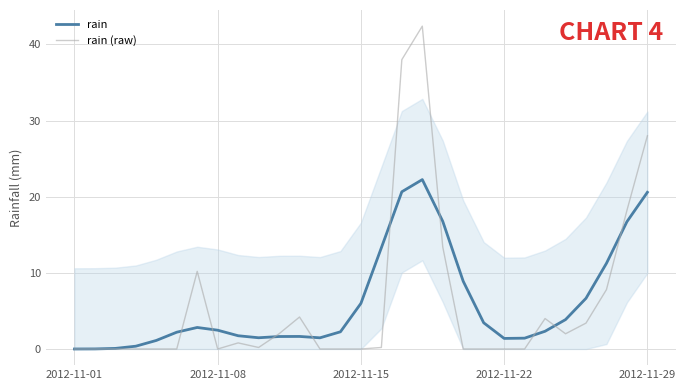

The value of rain at 17 is 9.8. True or false?

False